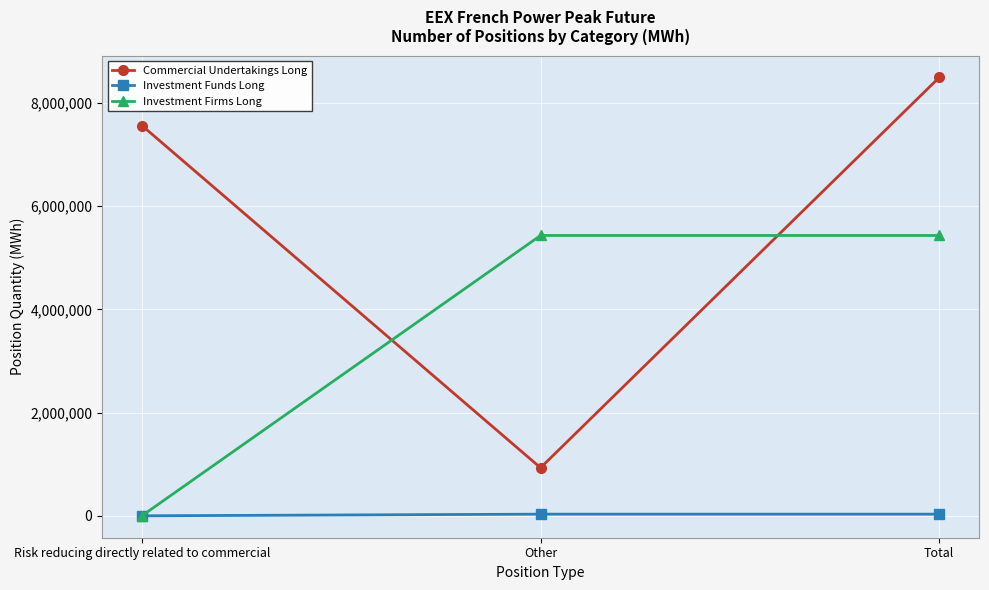

What is the greatest value displayed?

8493444